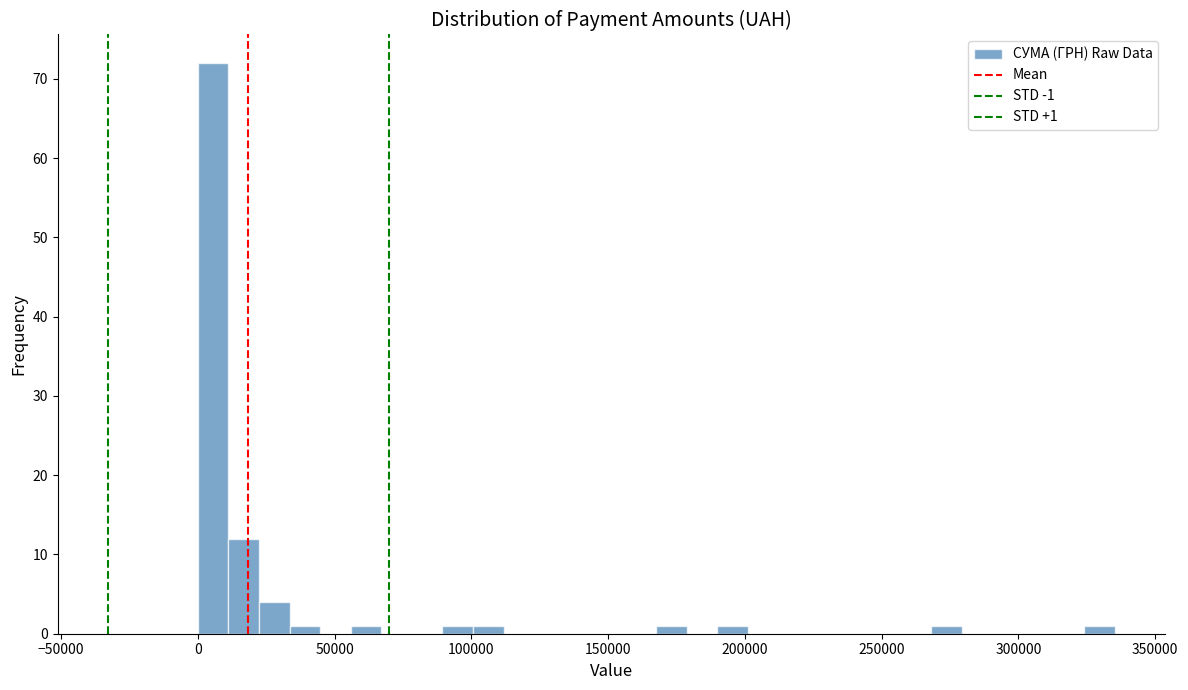

Around what value on the x-axis is the tallest bar? Give the approximate position of its centre, as read against the axis.

5000